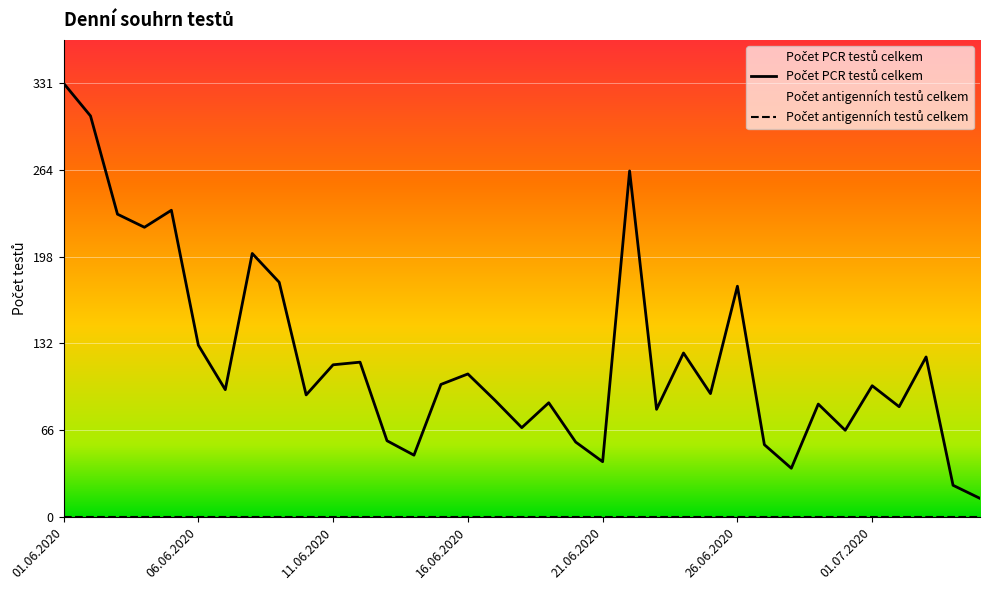

At which category does the data reach its first local valley?

04.06.2020